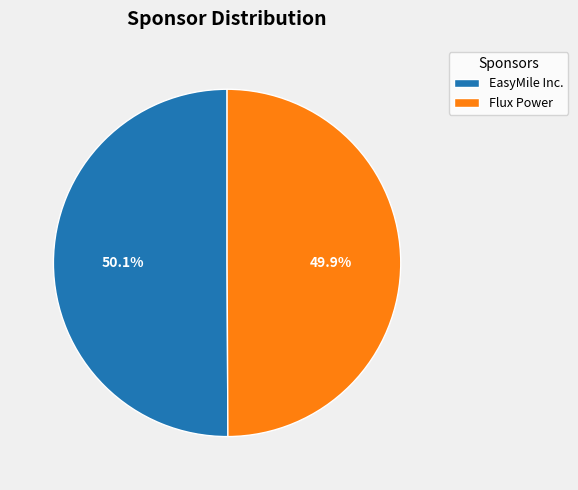

Is there a majority slice in this chart?

Yes